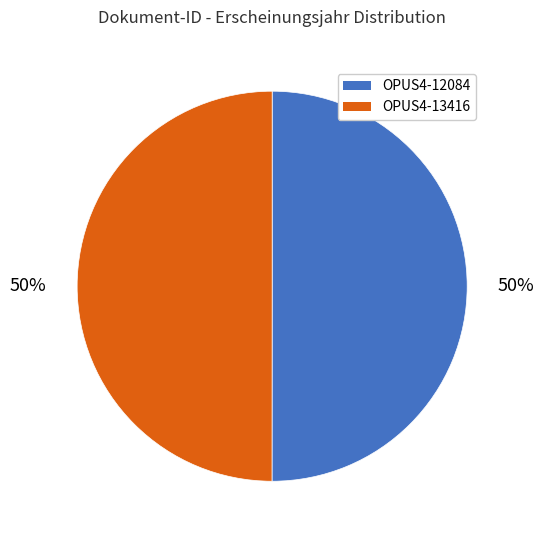

To the nearest percent, what percentage of the pie is OPUS4-12084?

50%